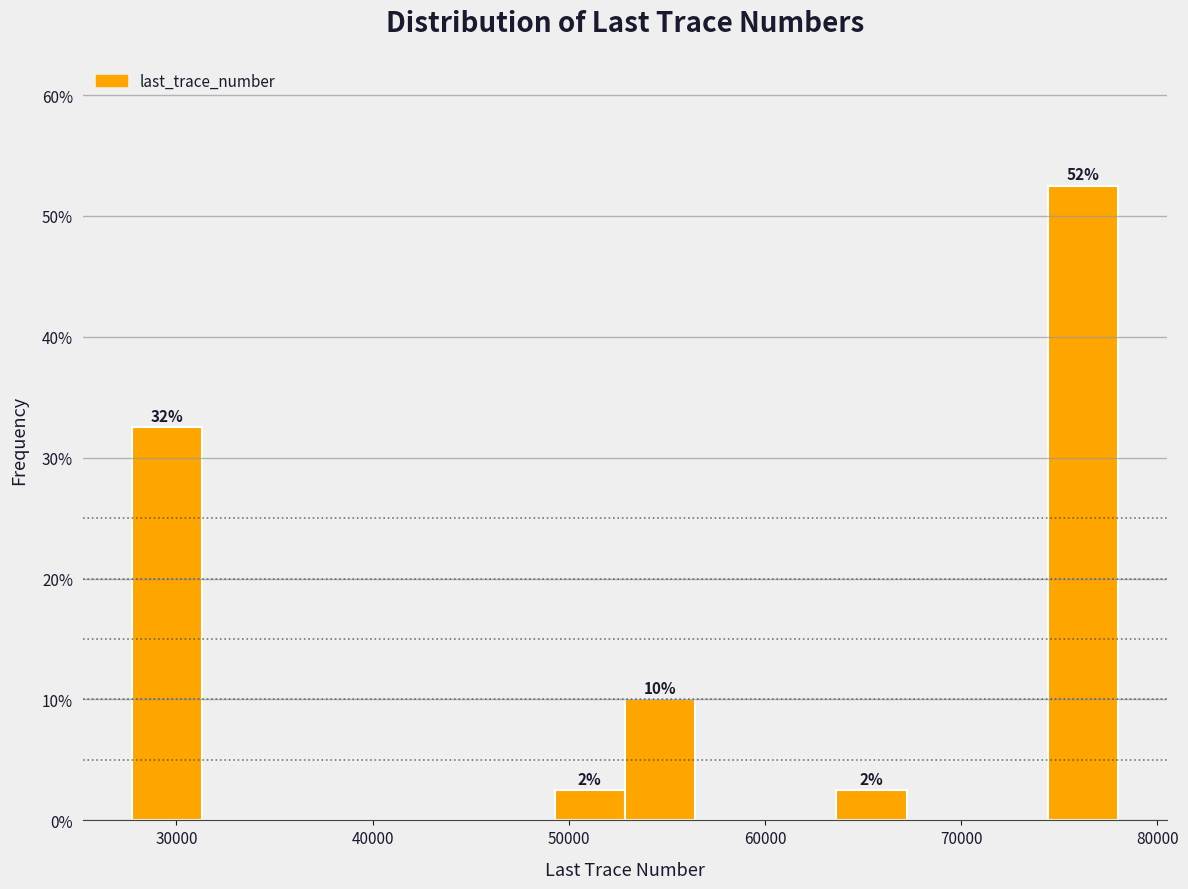

Read against the x-axis, roughly where is the centre of the tallest bar?

76000